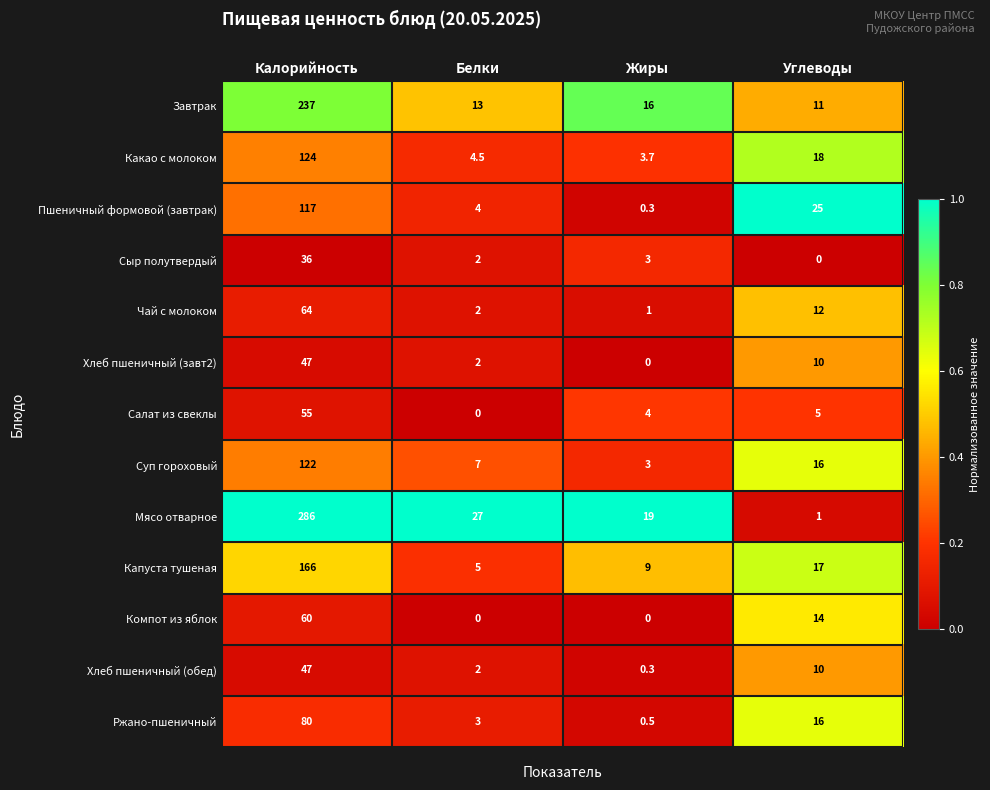

At how many categories does at least one series exceed 0?

4